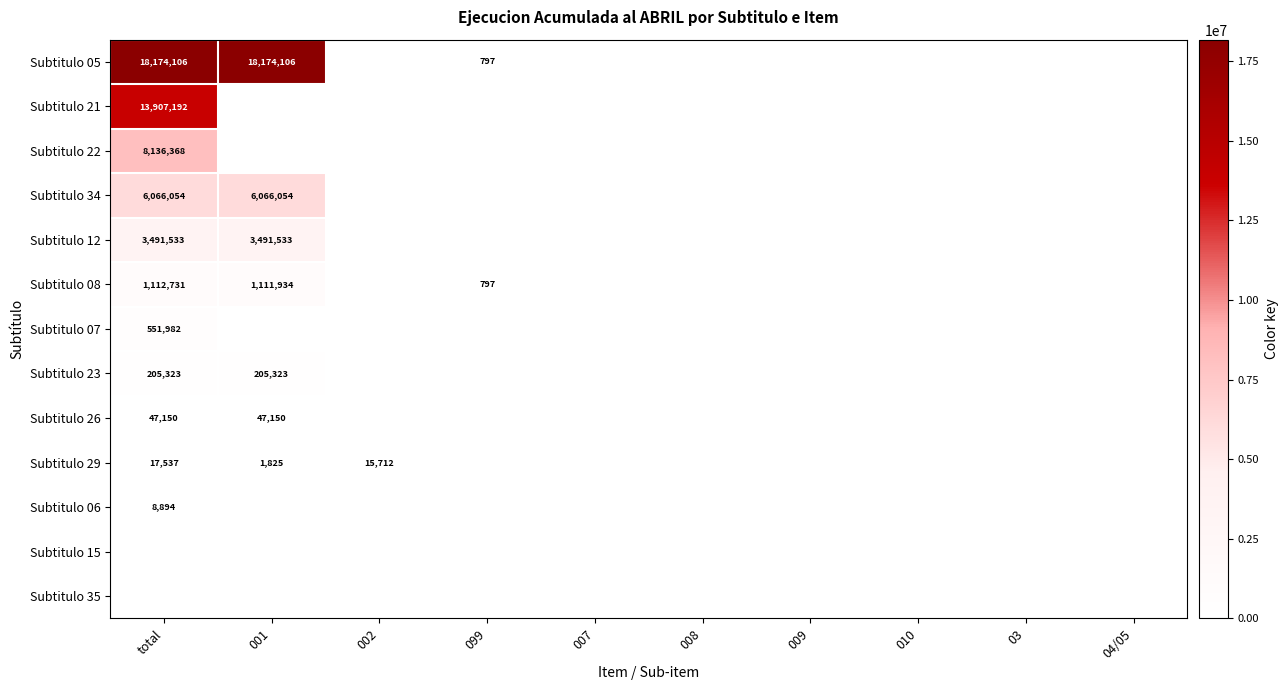

At how many categories does at least one series exceed 18098940?

2